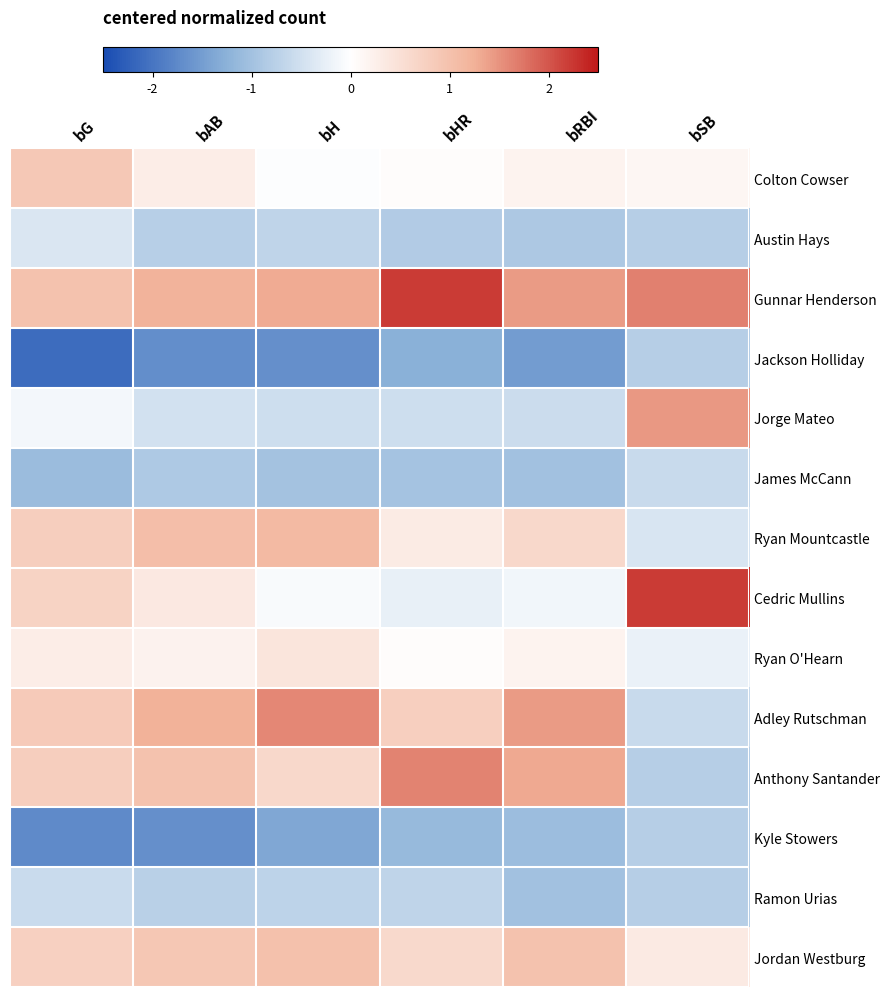

Reading left to right, transcribe all the data shown in this chart.

Colton Cowser: bG=0.9	bAB=0.3	bH=-0.0	bHR=0.0	bRBI=0.2	bSB=0.1
Austin Hays: bG=-0.4	bAB=-0.8	bH=-0.7	bHR=-0.8	bRBI=-0.9	bSB=-0.8
Gunnar Henderson: bG=1.0	bAB=1.2	bH=1.3	bHR=2.2	bRBI=1.4	bSB=1.7
Jackson Holliday: bG=-2.1	bAB=-1.7	bH=-1.7	bHR=-1.3	bRBI=-1.5	bSB=-0.8
Jorge Mateo: bG=-0.1	bAB=-0.5	bH=-0.5	bHR=-0.5	bRBI=-0.6	bSB=1.5
James McCann: bG=-1.1	bAB=-0.9	bH=-1.0	bHR=-1.0	bRBI=-1.0	bSB=-0.6
Ryan Mountcastle: bG=0.8	bAB=1.0	bH=1.1	bHR=0.3	bRBI=0.6	bSB=-0.4
Cedric Mullins: bG=0.7	bAB=0.4	bH=-0.1	bHR=-0.2	bRBI=-0.2	bSB=2.2
Ryan O'Hearn: bG=0.3	bAB=0.2	bH=0.4	bHR=0.0	bRBI=0.2	bSB=-0.2
Adley Rutschman: bG=0.8	bAB=1.2	bH=1.6	bHR=0.8	bRBI=1.4	bSB=-0.6
Anthony Santander: bG=0.8	bAB=1.0	bH=0.6	bHR=1.6	bRBI=1.3	bSB=-0.8
Kyle Stowers: bG=-1.7	bAB=-1.7	bH=-1.4	bHR=-1.1	bRBI=-1.1	bSB=-0.8
Ramon Urias: bG=-0.6	bAB=-0.8	bH=-0.7	bHR=-0.7	bRBI=-1.0	bSB=-0.8
Jordan Westburg: bG=0.7	bAB=0.9	bH=1.0	bHR=0.6	bRBI=1.0	bSB=0.3